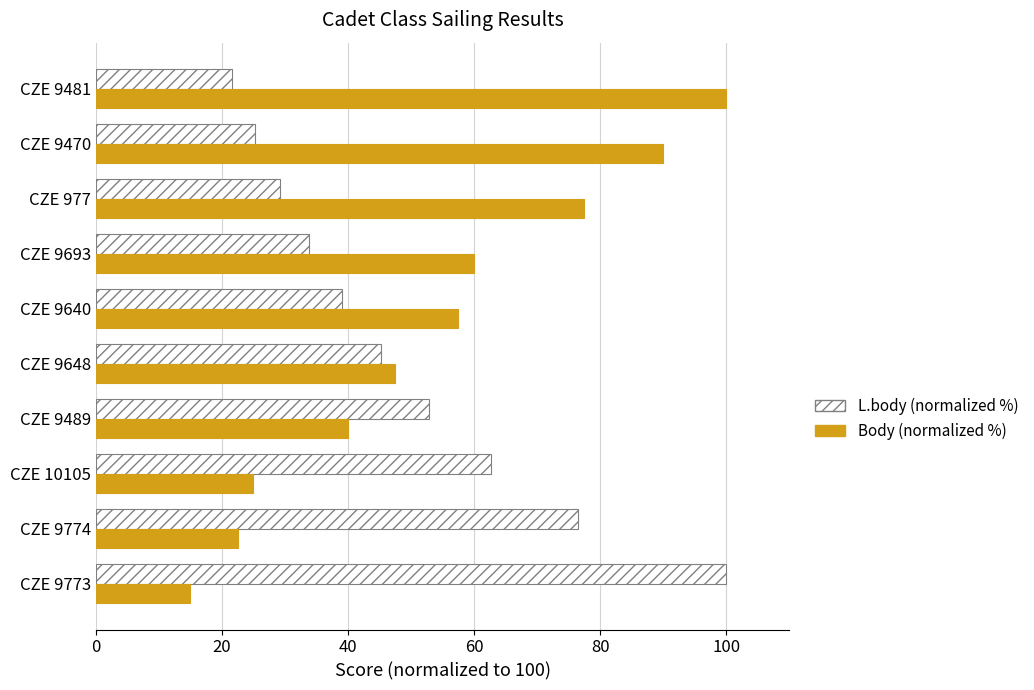

What is the difference between the highest and lowest values at CZE 9470?

64.7